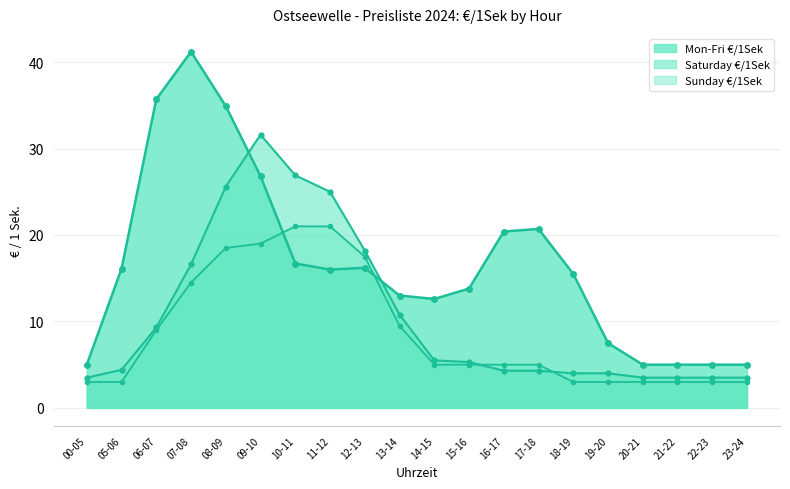

What is the average value of the Saturday €/1Sek series?

10.7